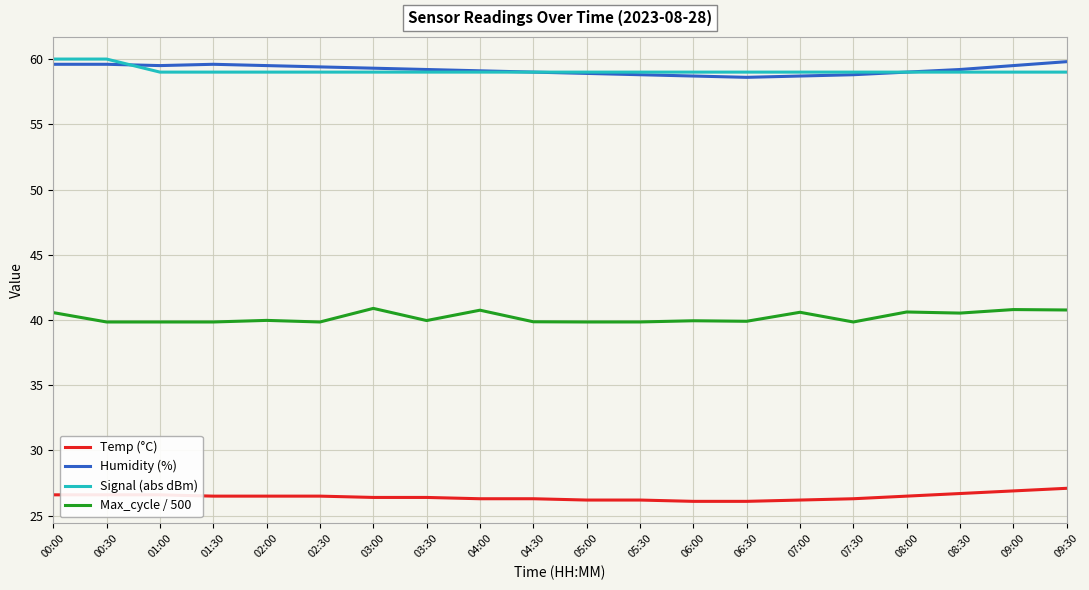

What position from the right is 00:30?

19